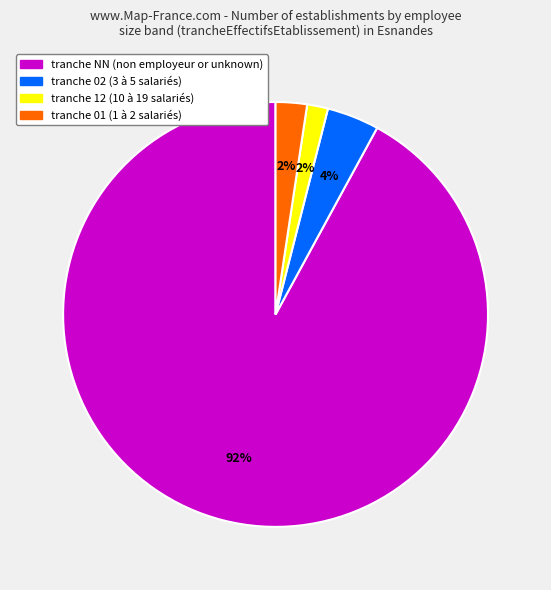

To the nearest percent, what is the average slice percentage?

25%